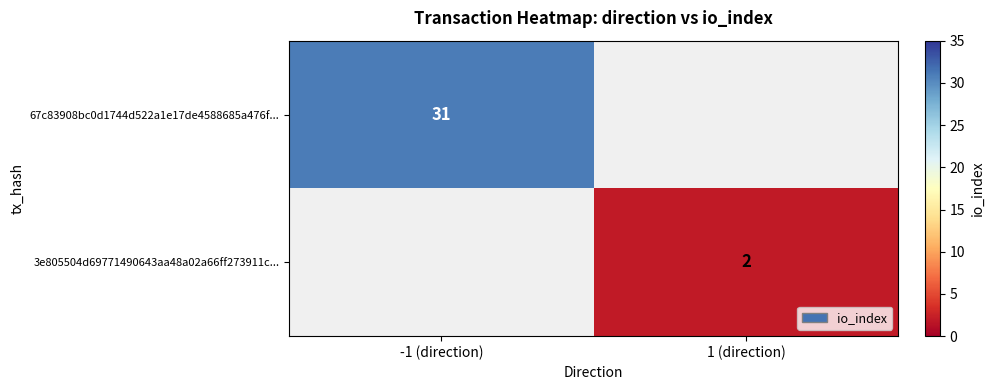

The 3e805504d69771490643aa48a02a66ff273911c... series shows 2 at 1 (direction). True or false?

True